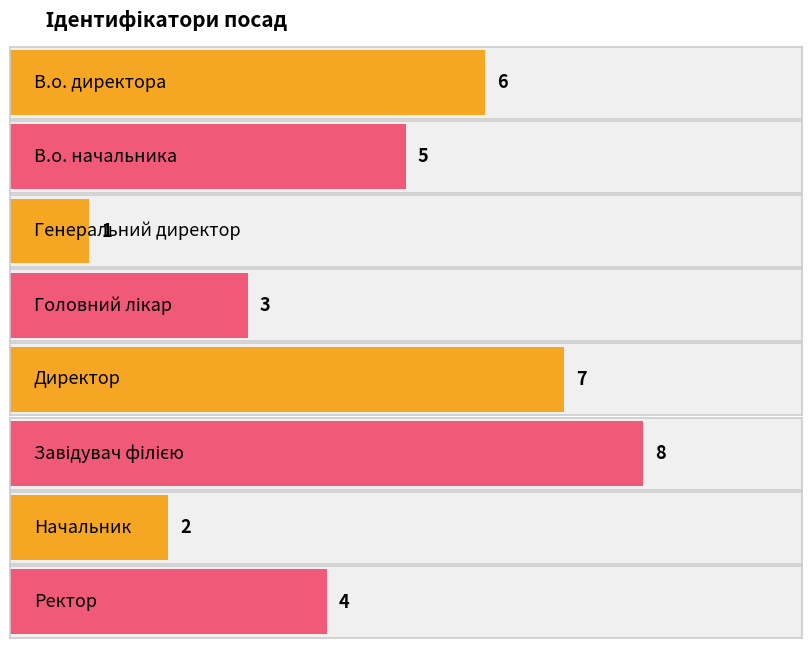

What is the label of the 4th bar from the left?

Головний лікар